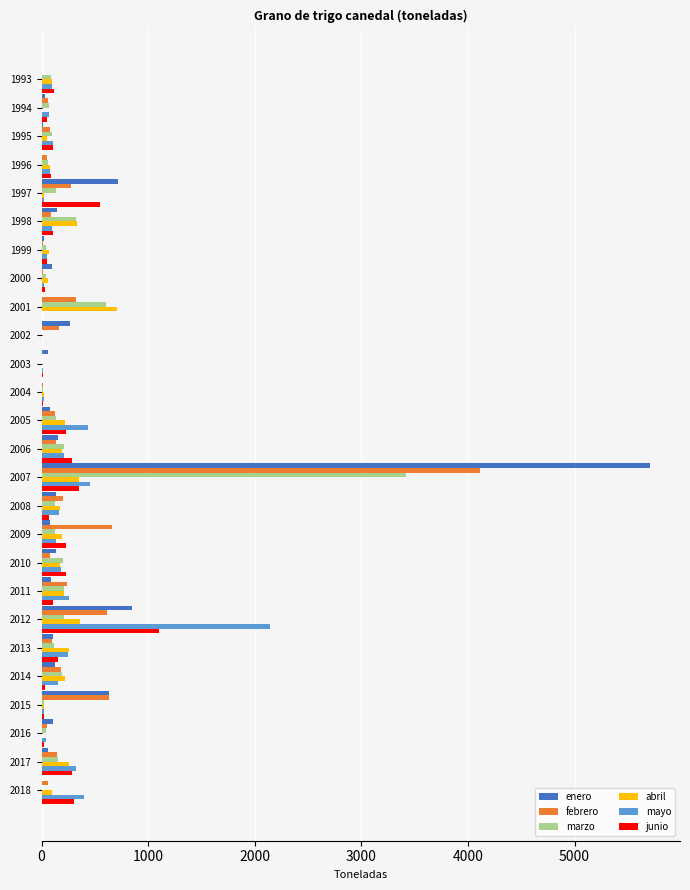

Is the value of abril at 2000 greater than the value of mayo at 2006?

No